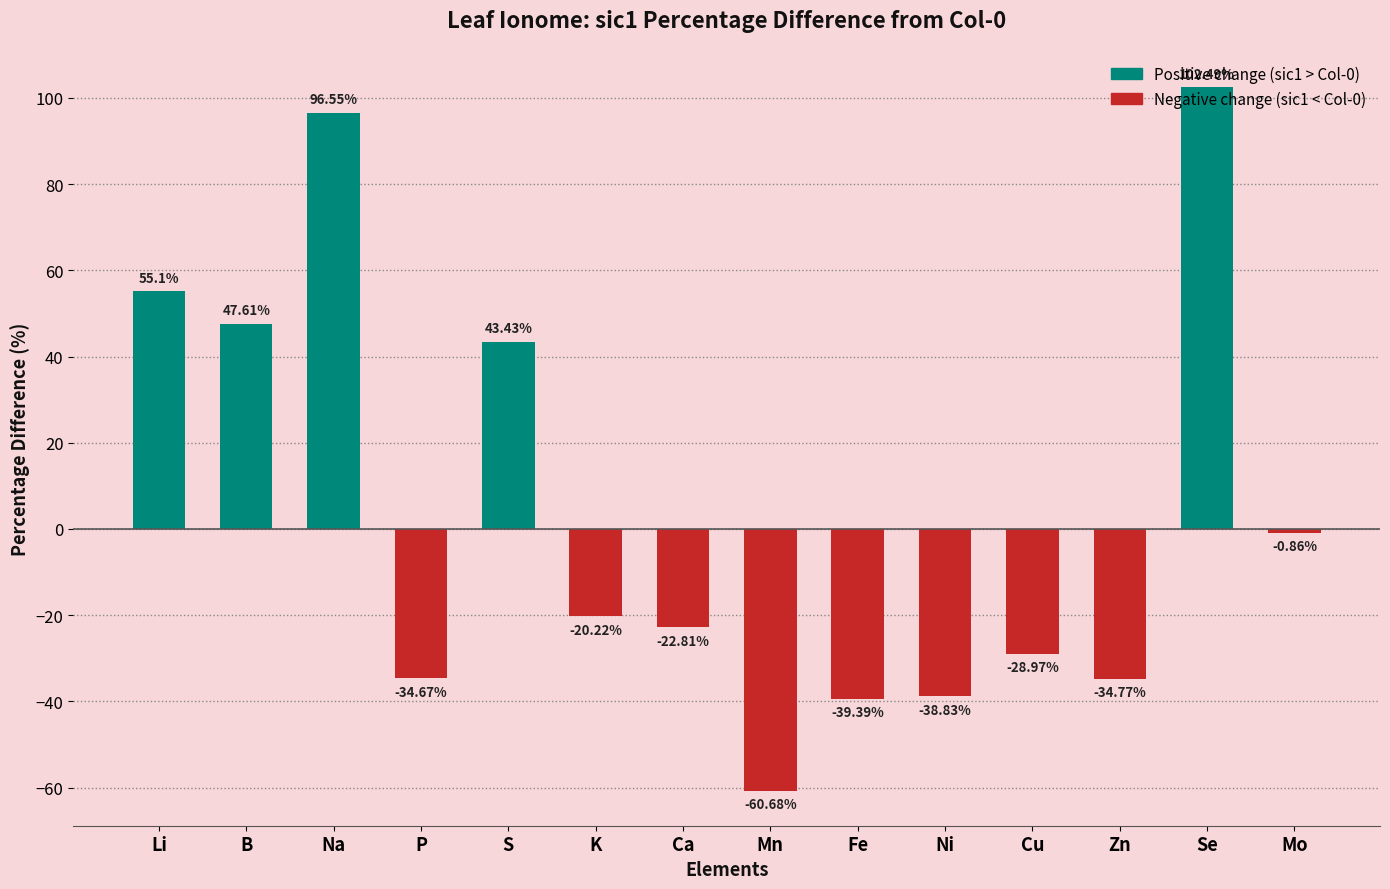

List the labels in order of value, smallest first.

Mn, Fe, Ni, Zn, P, Cu, Ca, K, Mo, S, B, Li, Na, Se